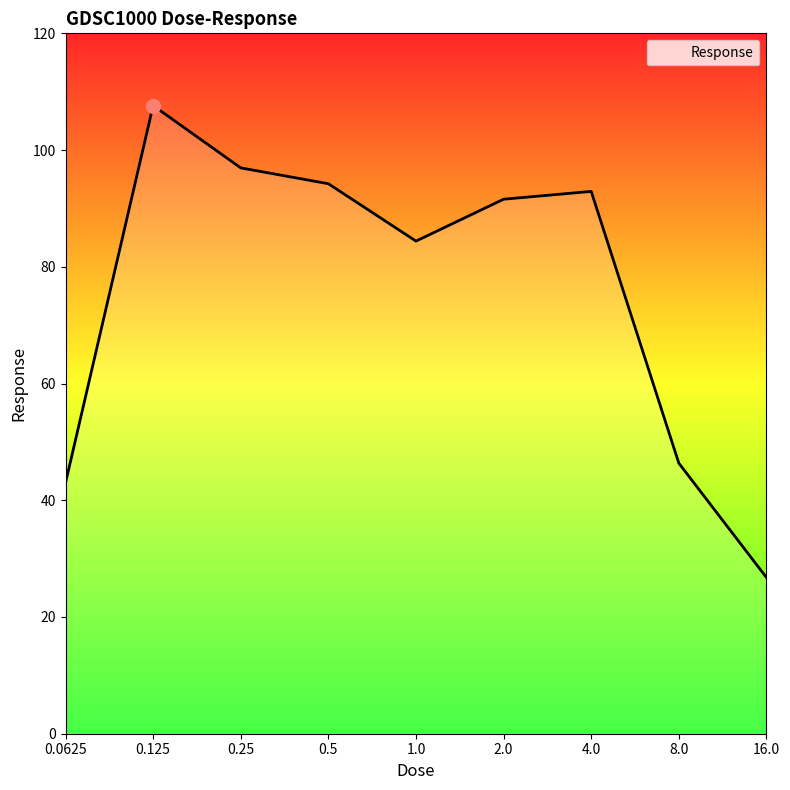

Count the number of categories in the chart.

9